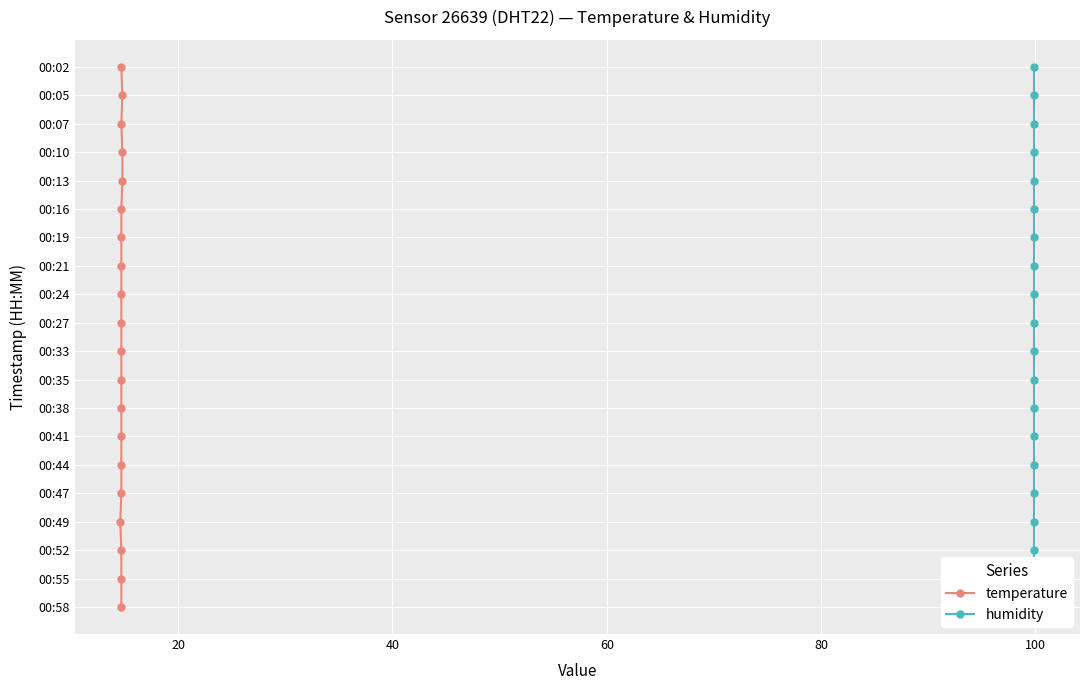

True or false: humidity has more than 0 points higher than both neighbors.

False